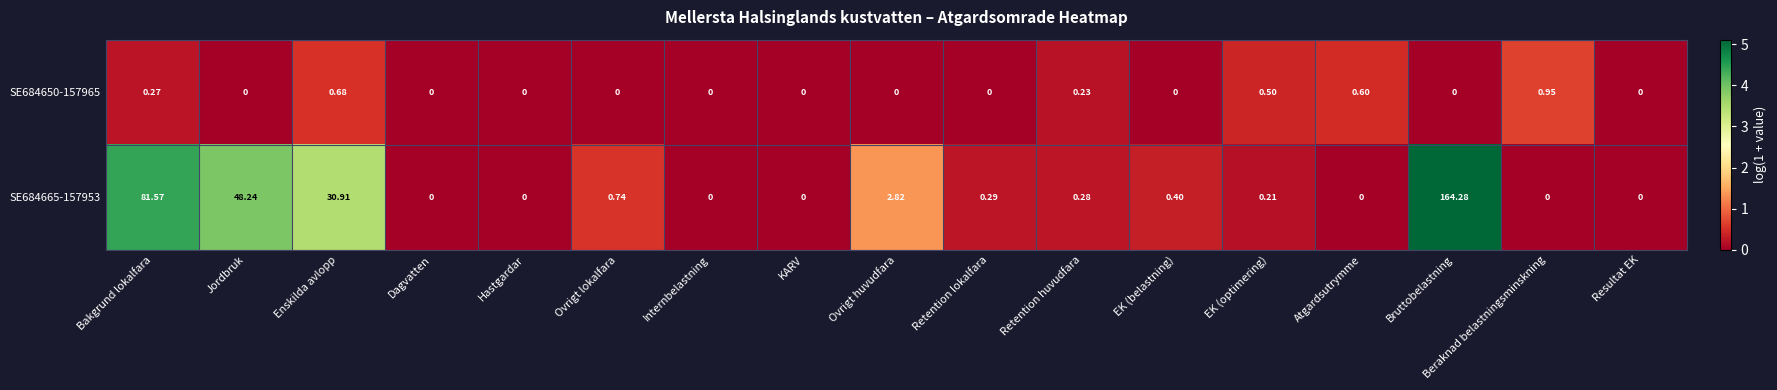

At how many categories does at least one series exceed 3?

4